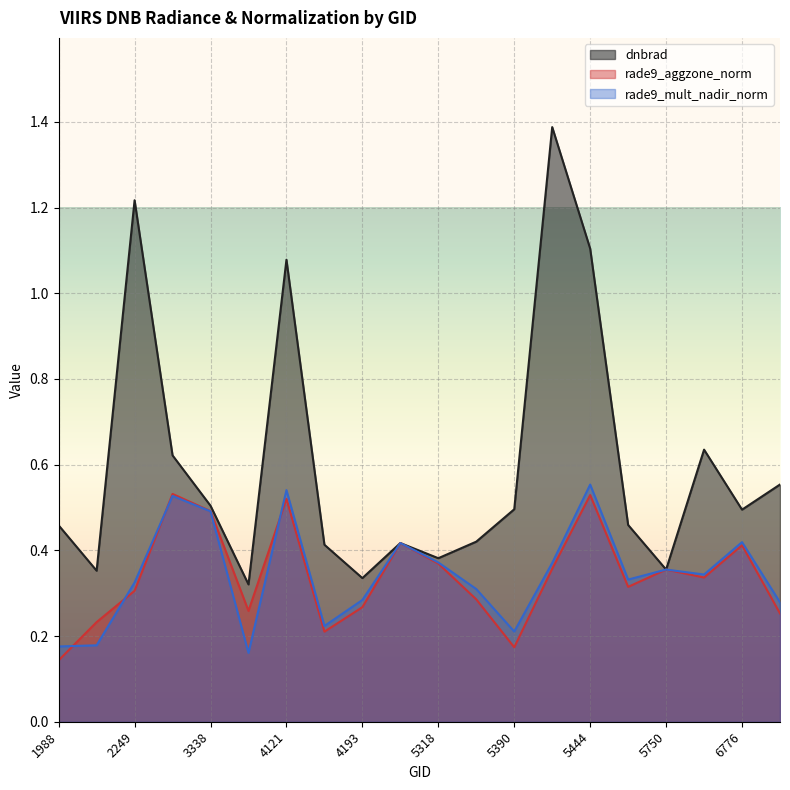

What is the spread (max minus min) of values at 4157?

0.2